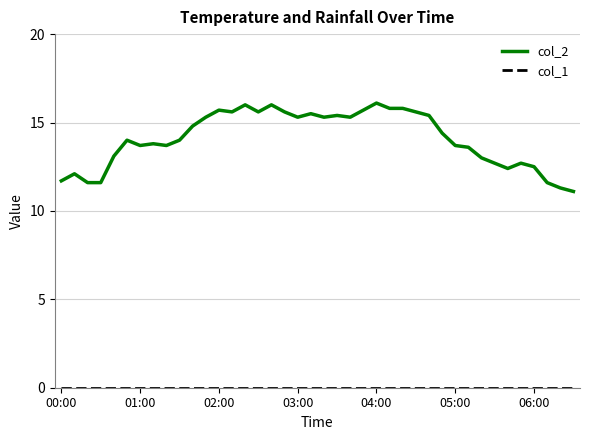

What is the highest value of the col_2 series?

16.1